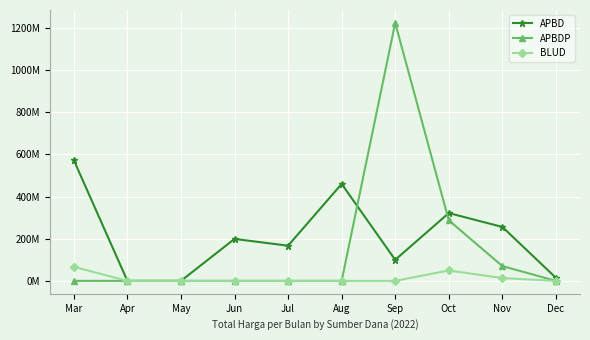

Count the BLUD values in the range 0 to 13442000.

8